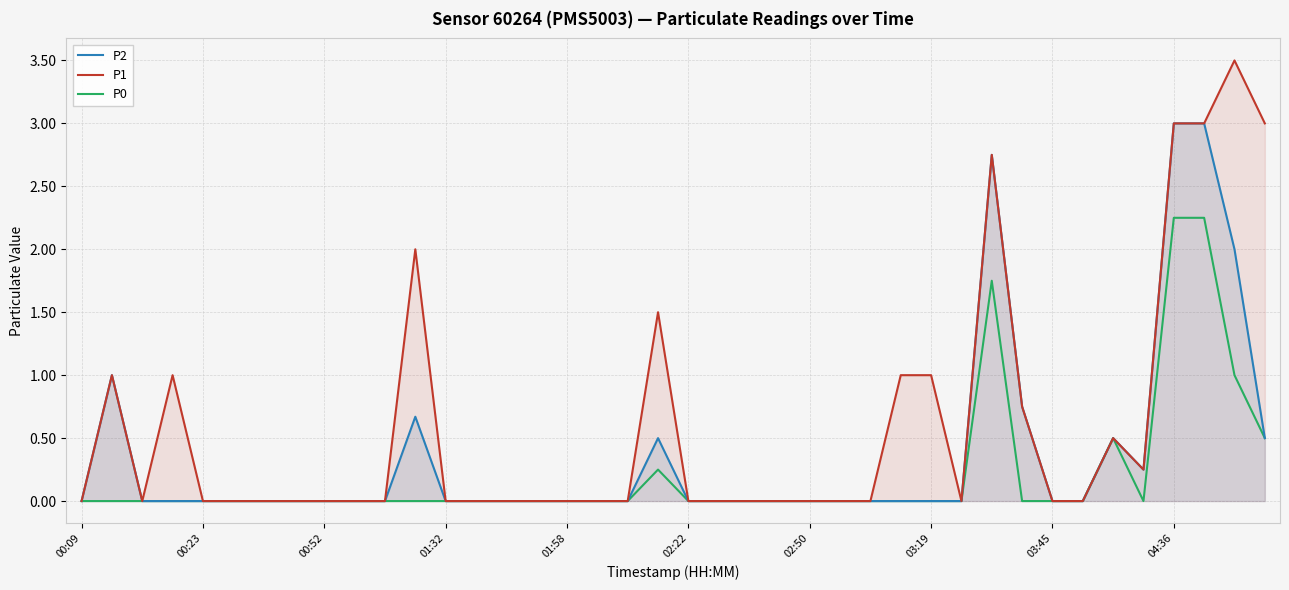

True or false: P0 and P1 intersect in this chart.

False